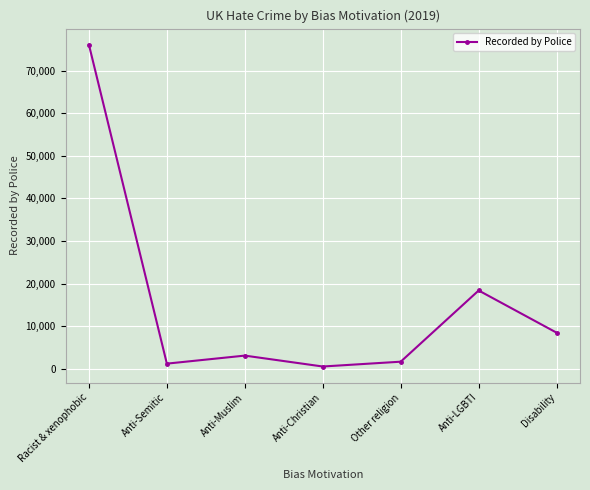

Which category has the highest value across all series?

Racist & xenophobic